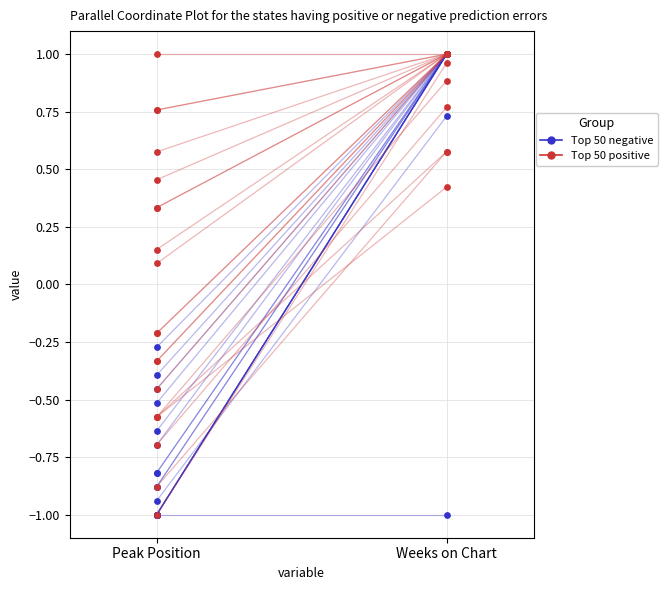

What is the total value across all series at Peak Position?

-0.1